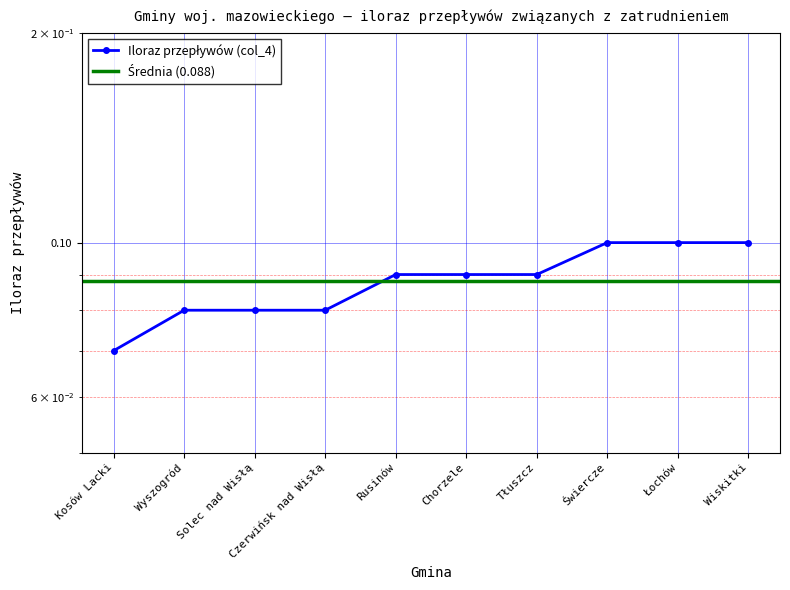

The value at Czerwińsk nad Wisłą is 0.1. True or false?

True